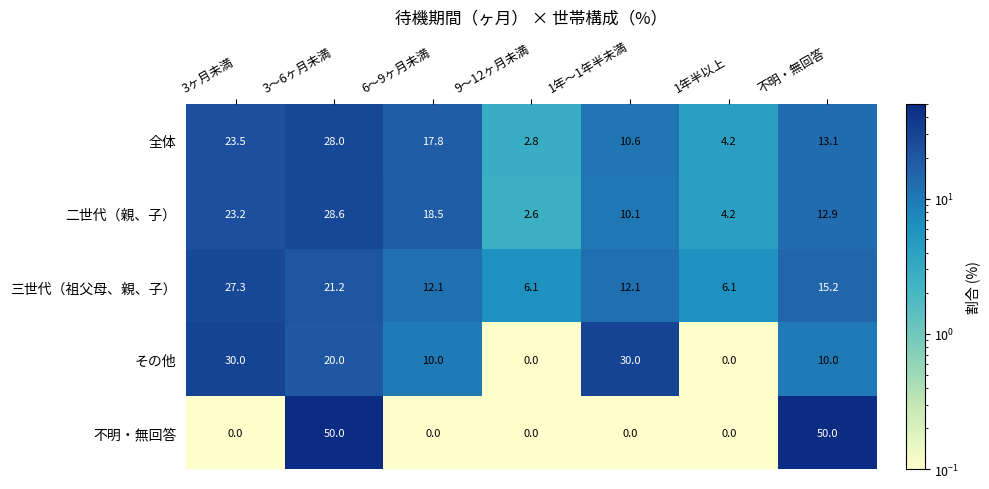

Where is 二世代（親、子） nearest to the value 15?

不明・無回答